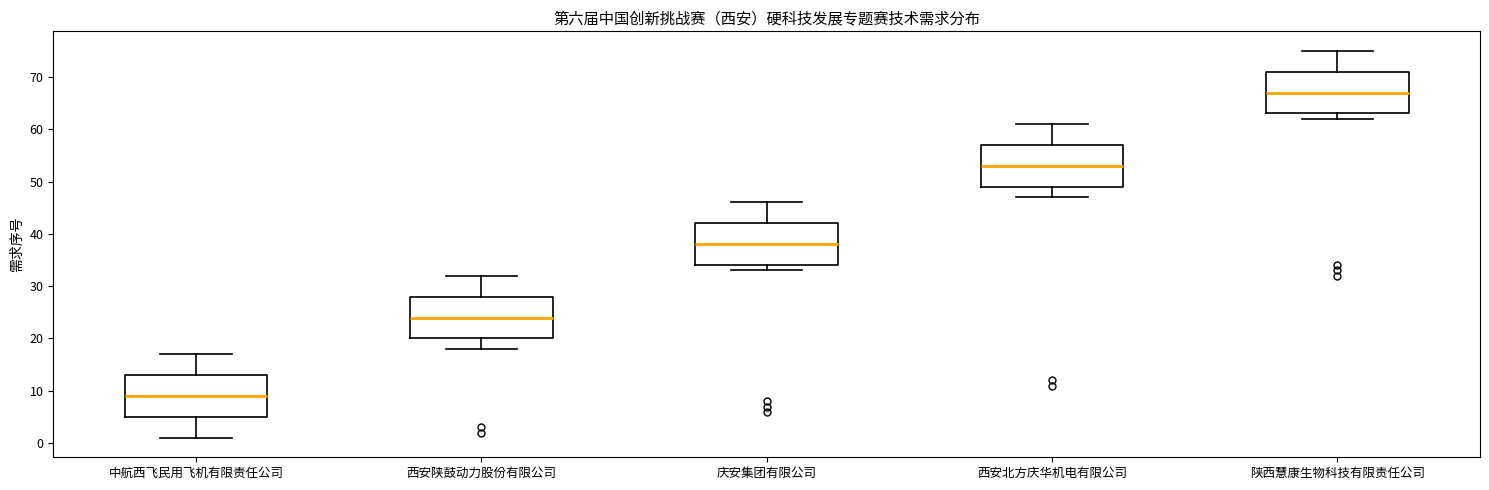

Reading left to right, read every box against the y-axis: the position of its median line, the range the box covers, and the ends of its whiskers. The values are not printed on the chart, so give them approximately, as read against the axis.

中航西飞民用飞机有限责任公司: median 9, box 5 to 13, whiskers 1 to 17
西安陕鼓动力股份有限公司: median 24, box 20 to 28, whiskers 18 to 32
庆安集团有限公司: median 38, box 34 to 42, whiskers 33 to 46
西安北方庆华机电有限公司: median 53, box 49 to 57, whiskers 47 to 61
陕西慧康生物科技有限责任公司: median 67, box 63 to 71, whiskers 62 to 75